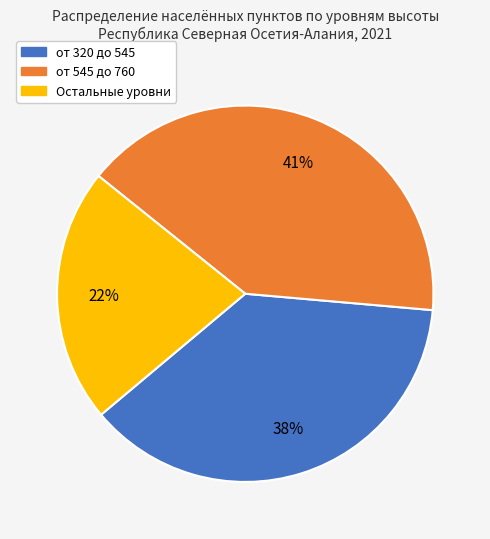

To the nearest percent, what is the difference between the largest and smallest slice percentages?

19%